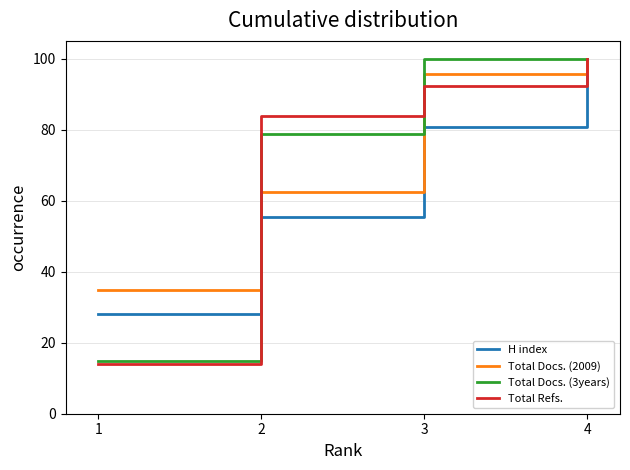

Is it true that Total Docs. (2009) equals 34.8 at 1?

True